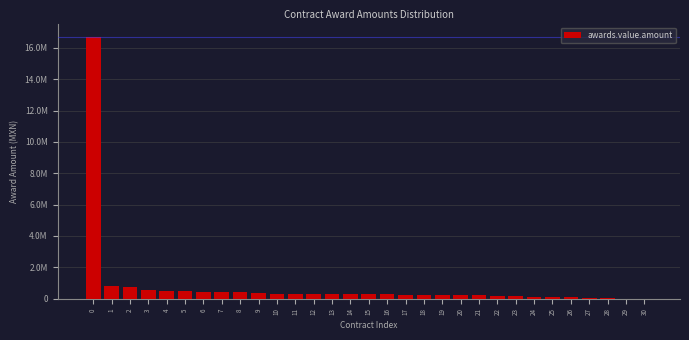

Are the bars horizontal?

No